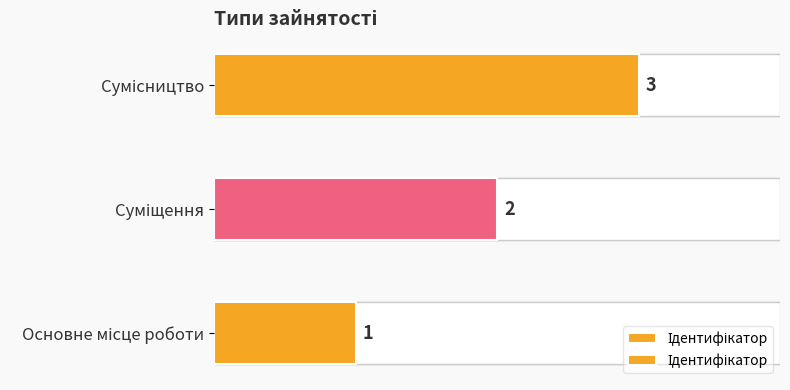

Does the chart contain stacked bars?

No